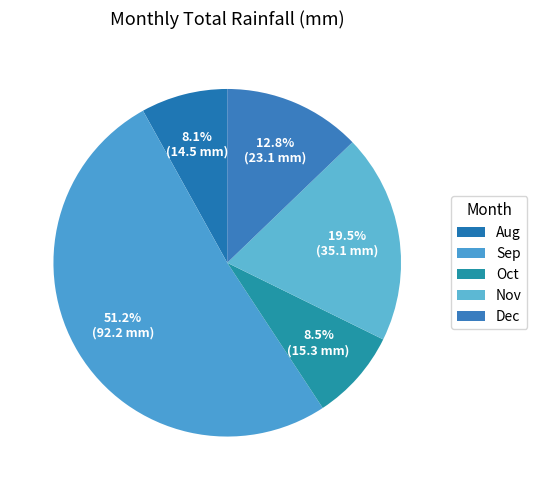

How many slices are in this pie chart?

5